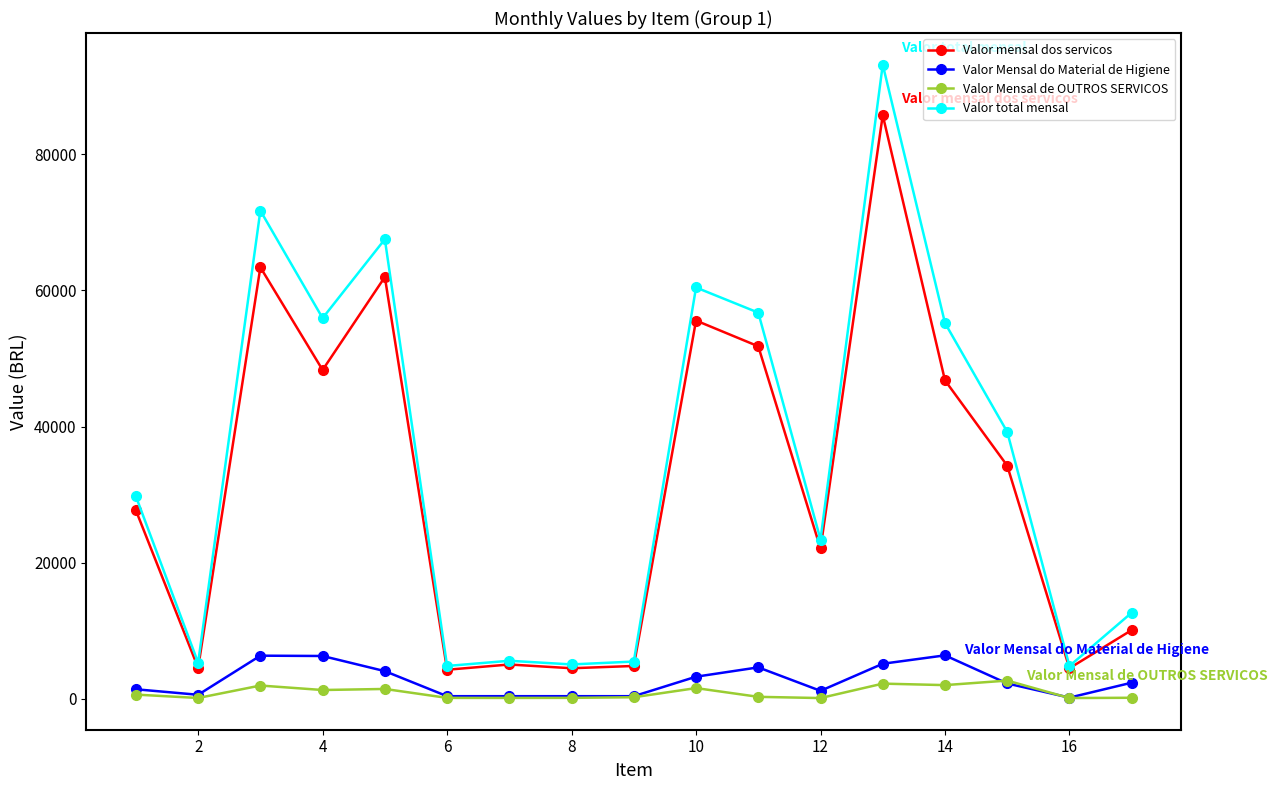

What is the maximum value shown in the chart?

93144.9